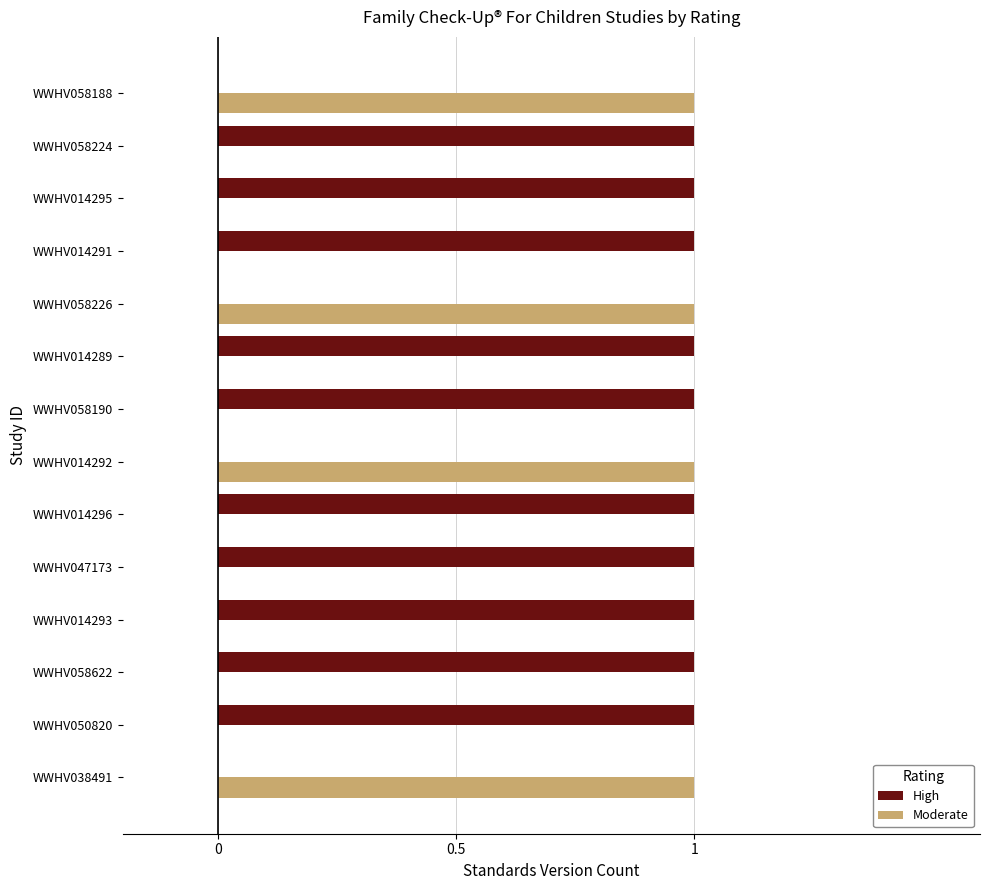

The High series shows 1 at WWHV014296. True or false?

True